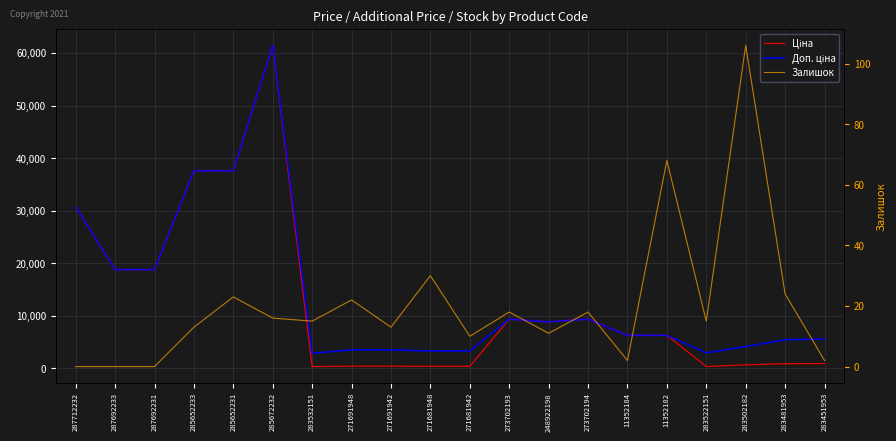

What is the lowest value of the Доп. ціна series?

2878.8